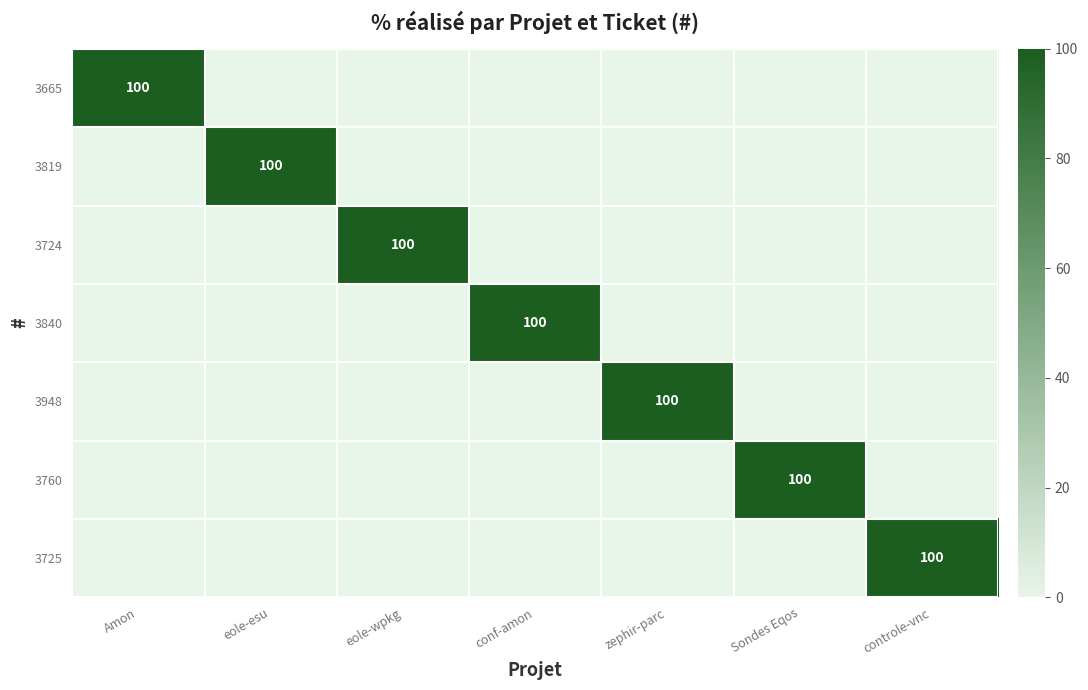

What is the sum of the 3948 values at conf-amon and zephir-parc?

100